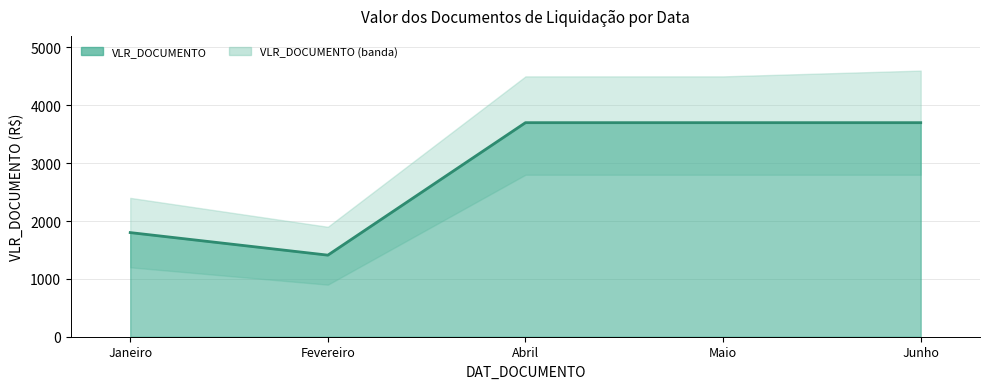

Count the values in the range 1800 to 3700.

4